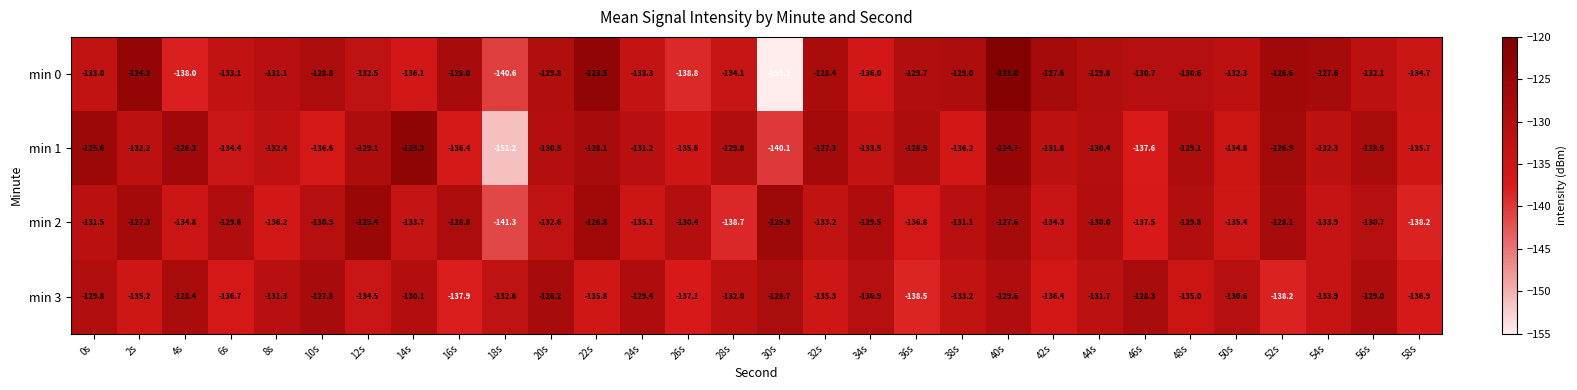

Which series has the largest total across all categories?

min 0